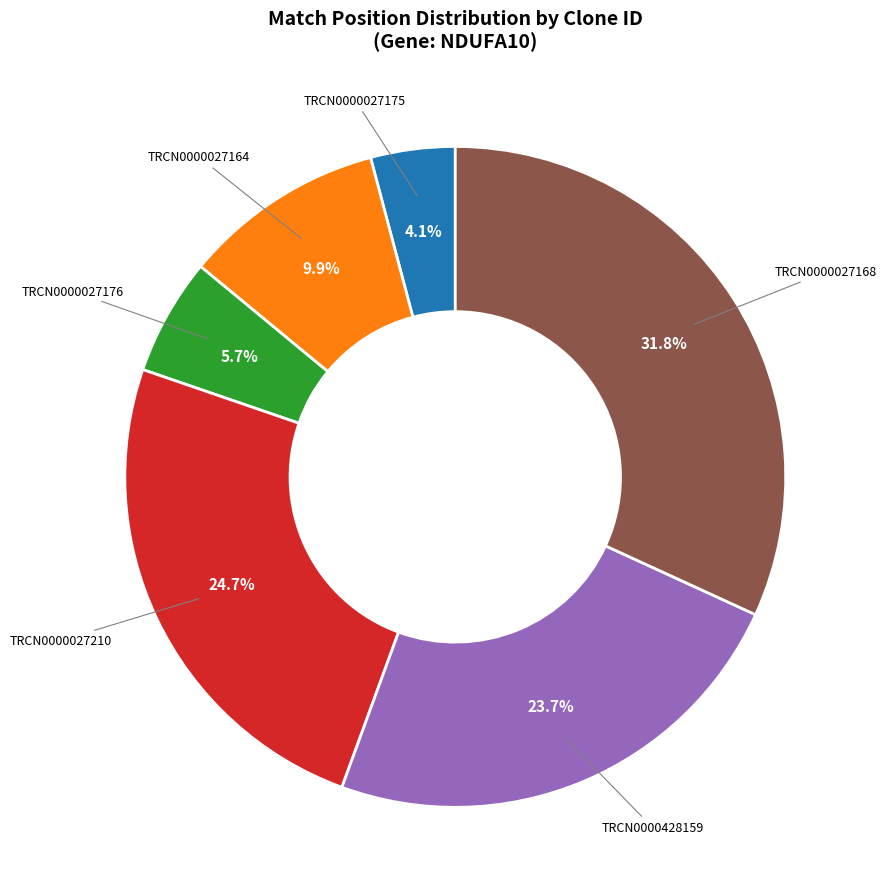

To the nearest percent, what is the difference between the largest and smallest slice percentages?

28%